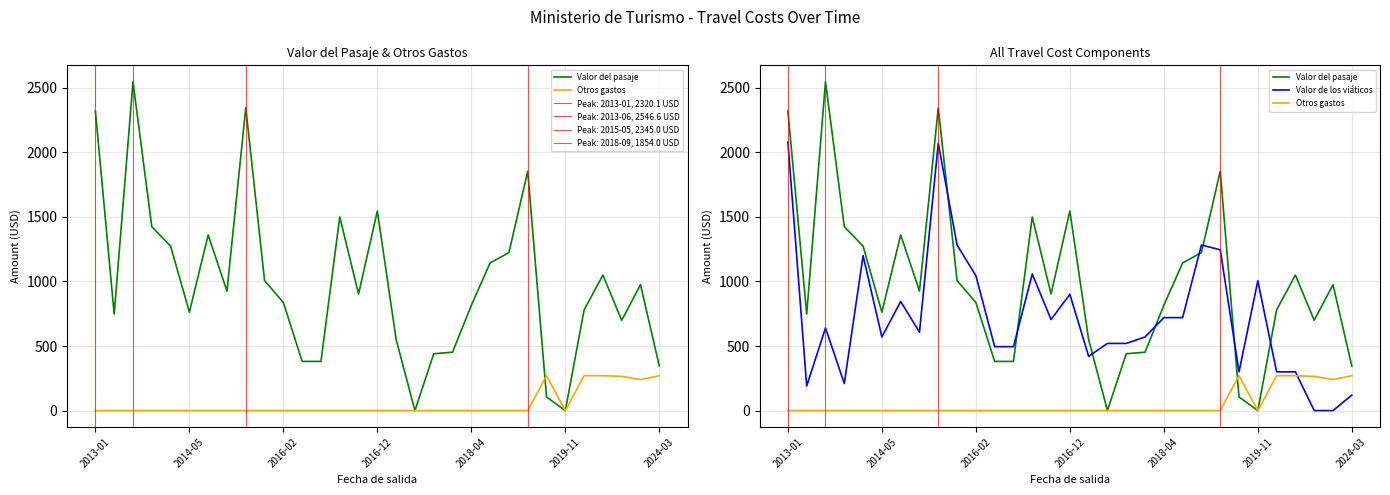

At which category is the sum across all series the highest?

8